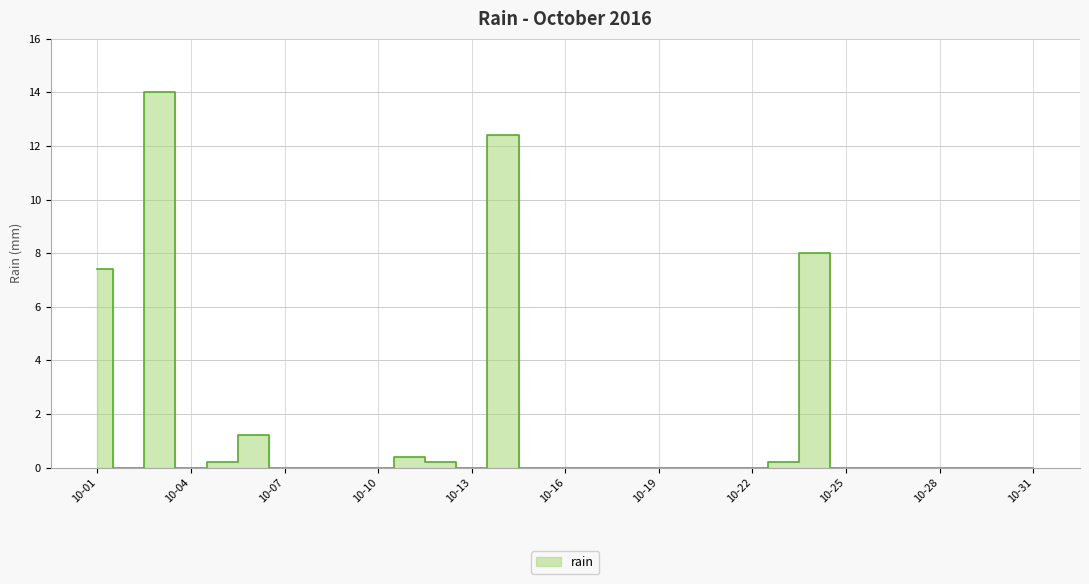

True or false: there are more than 2 points higher than both neighbors.

True